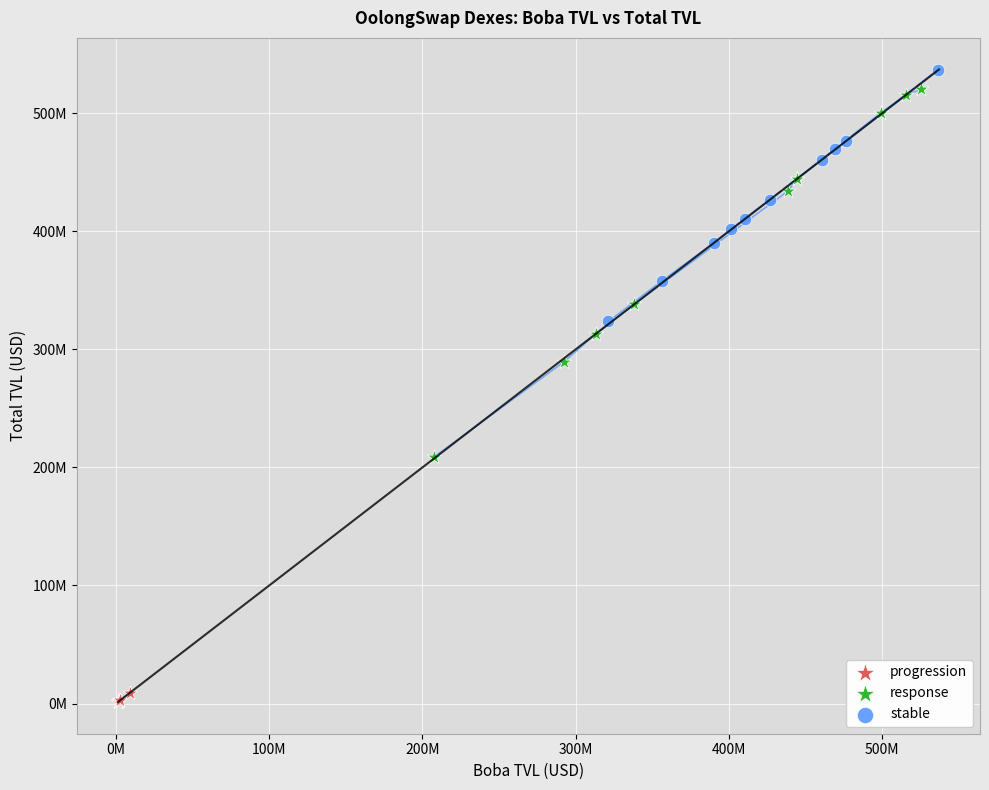

What are all the series names shown in the legend?

progression, response, stable